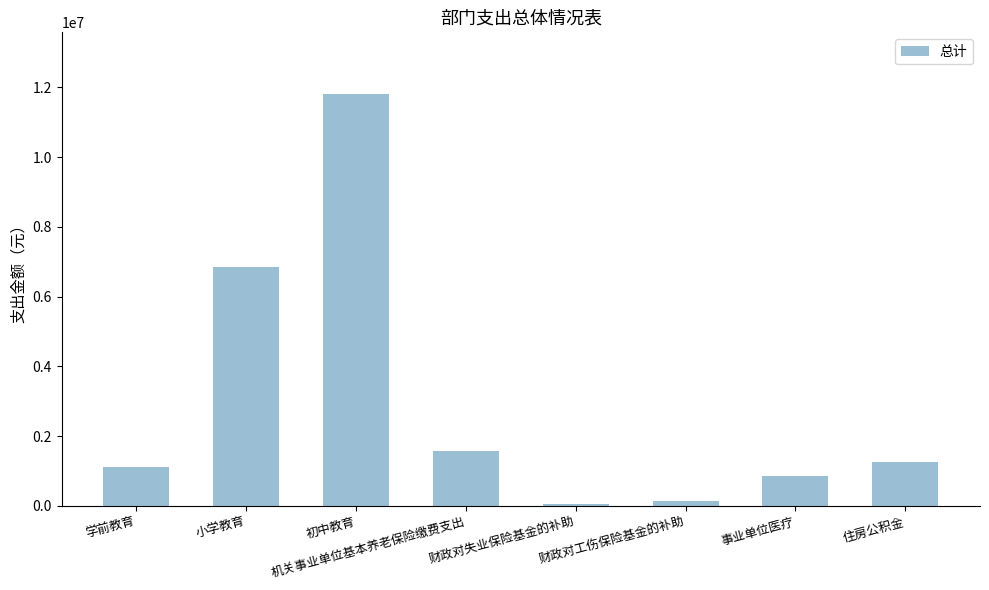

Reading left to right, list all the values displayed in this chart.

1106107.0	6841212.0	11809318.0	1584729.6	69331.9	137016.5	859512.6	1251367.8